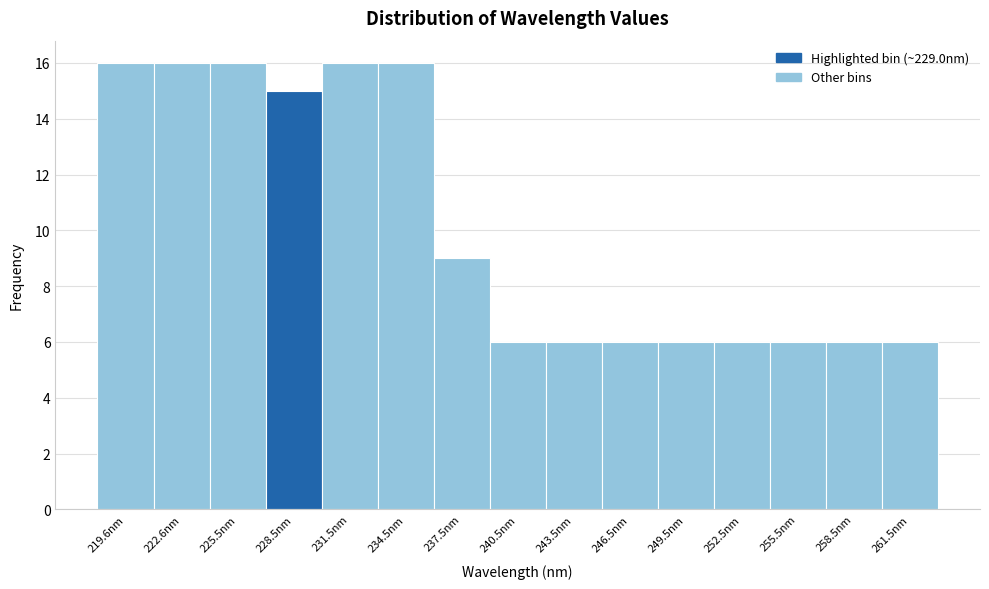

What is the height of the bar covering 251 to 254 on the x-axis? Neither the bar edges nor the heights are printed on the chart, so give them approximately, as read against the axes.

6